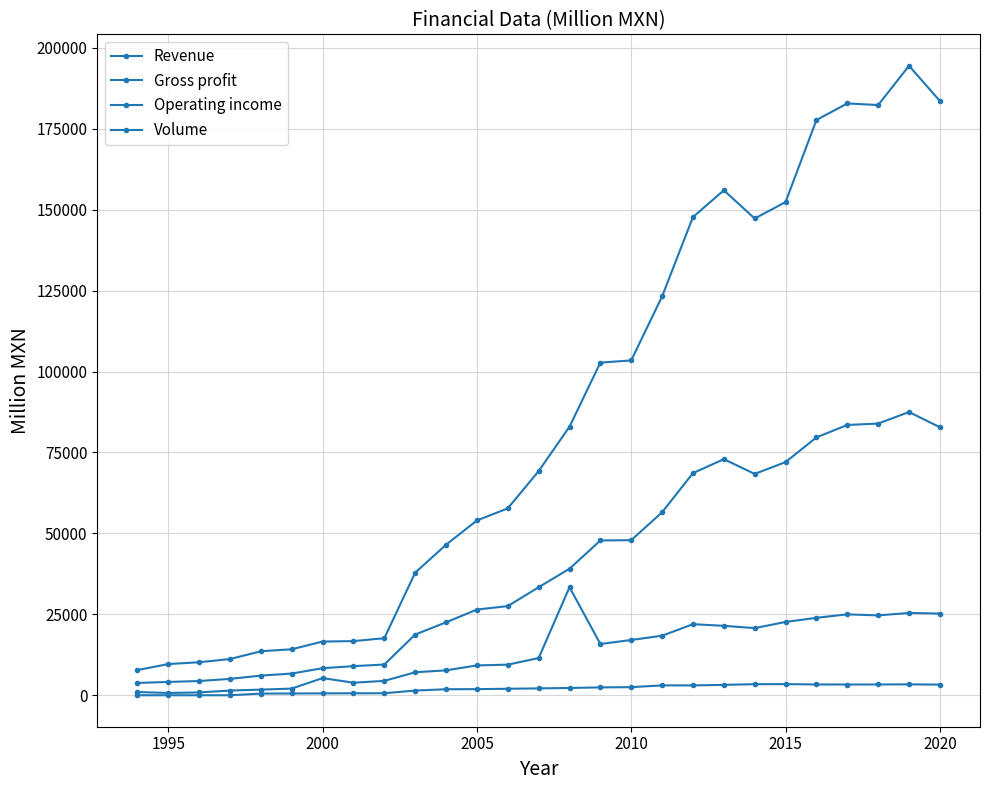

What is the difference between the second highest and second lowest values in the Revenue series?

173979.0